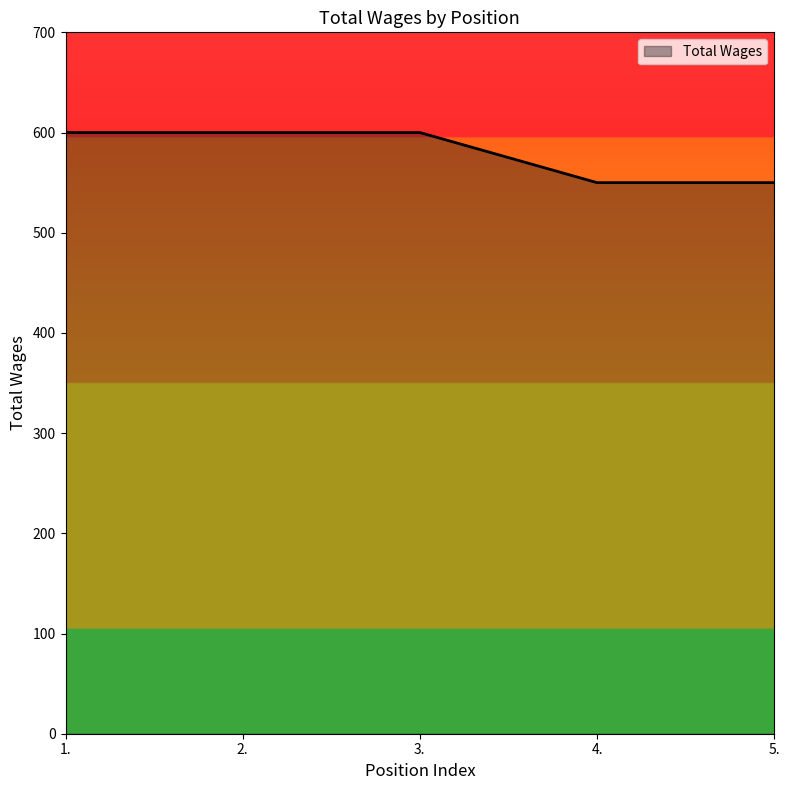

What is the change in value from 3. to 4.?

-50